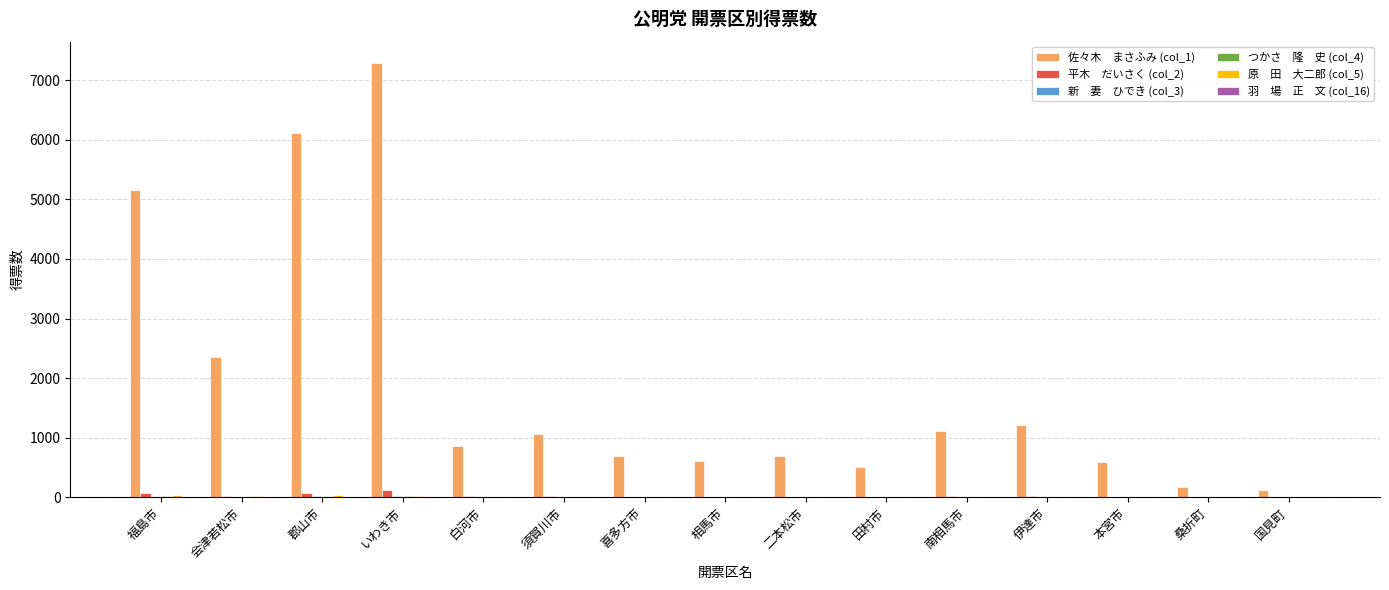

What is the greatest value displayed?

7281.7